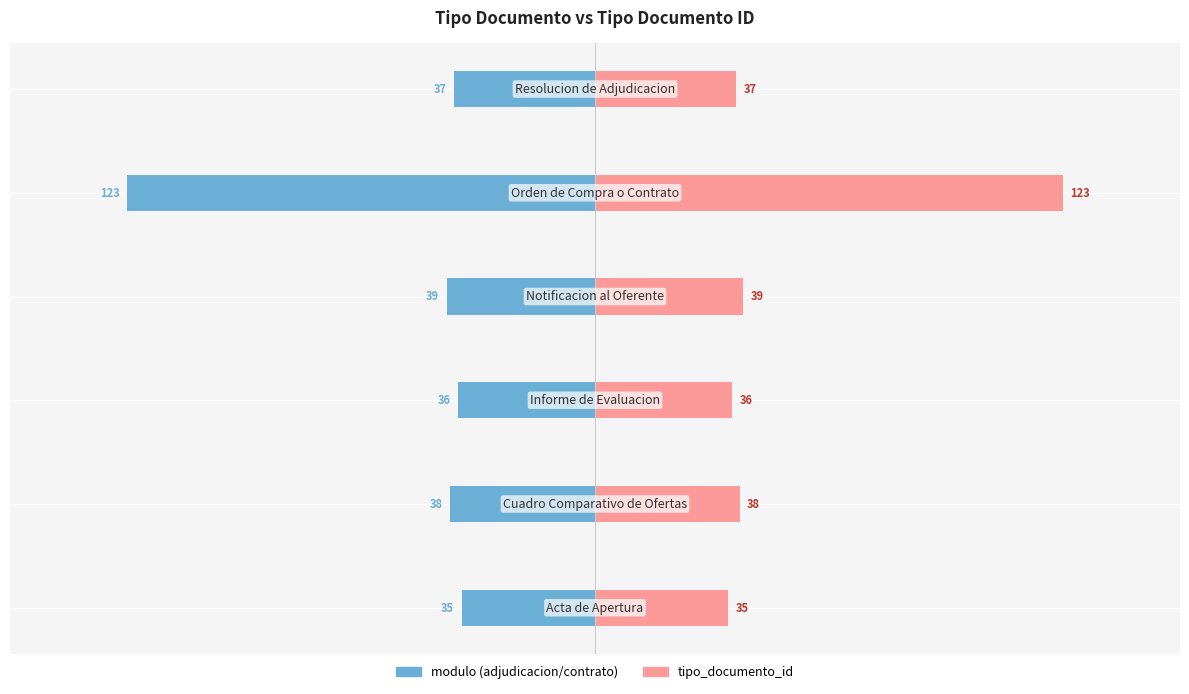

How many groups of bars are there?

6